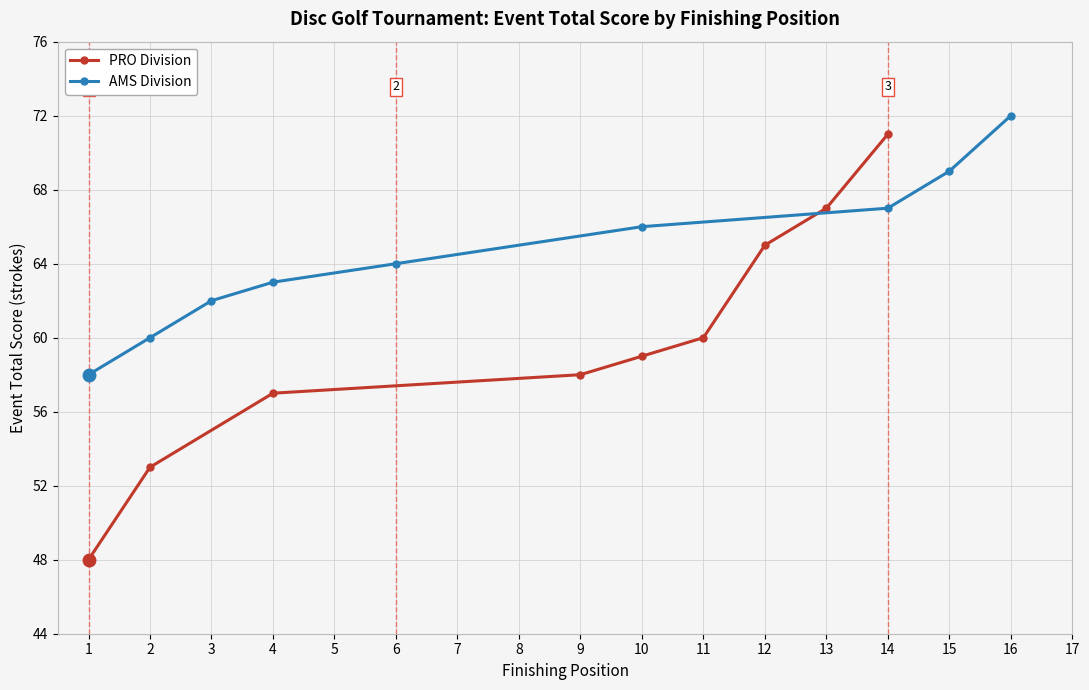

Is it true that AMS Division equals 67 at 14?

True